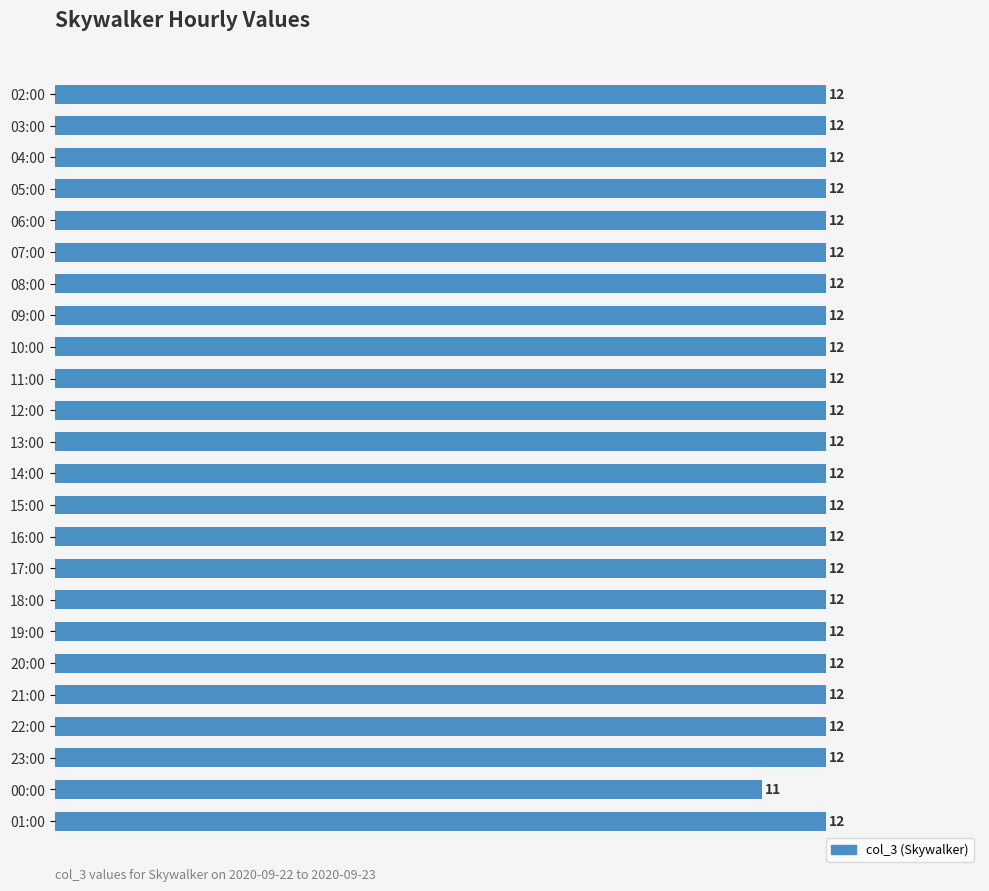

What is the smallest value displayed?

11